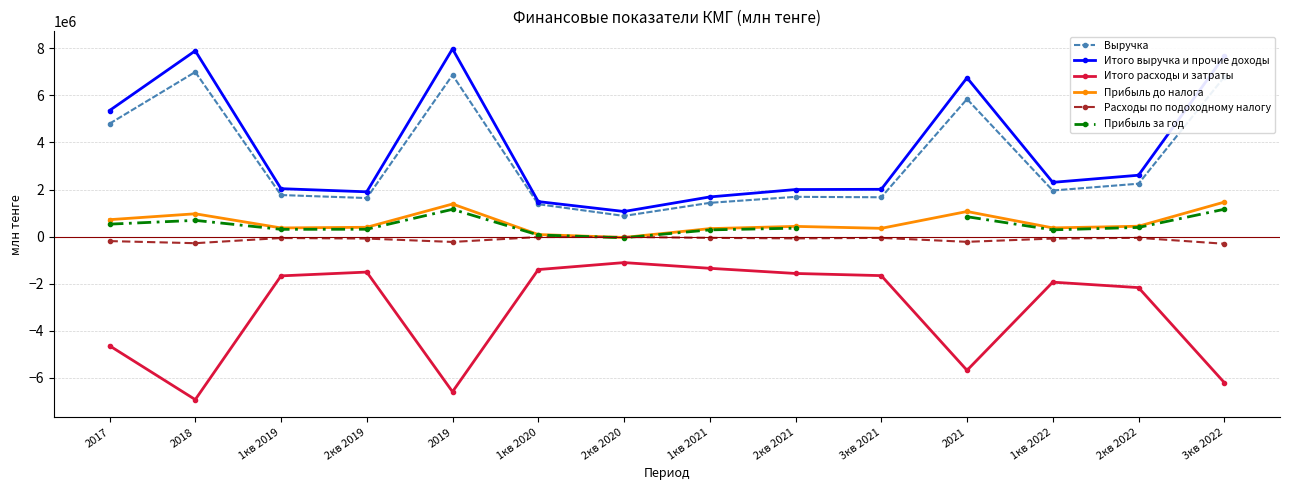

Rank the categories by Выручка value from highest to lowest.

2018, 2019, 3кв 2022, 2021, 2017, 2кв 2022, 1кв 2022, 1кв 2019, 2кв 2021, 3кв 2021, 2кв 2019, 1кв 2021, 1кв 2020, 2кв 2020